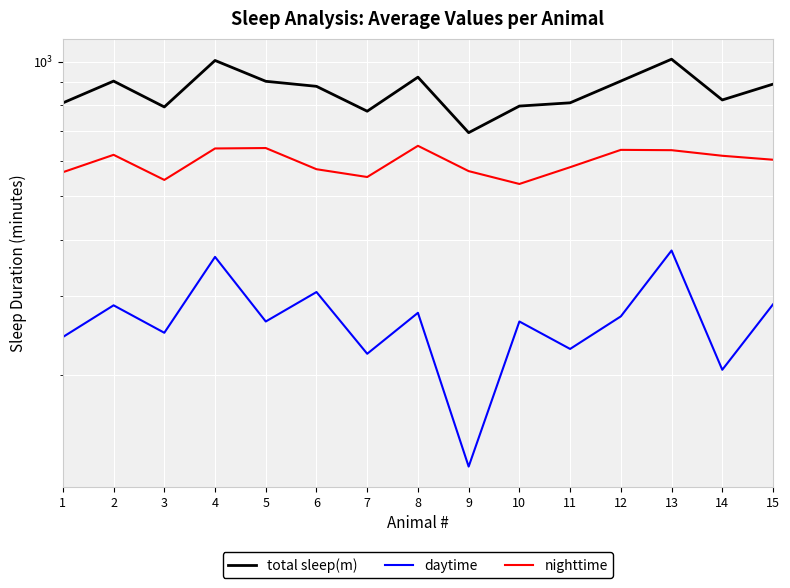

The total sleep(m) series shows 904.2 at 5. True or false?

True